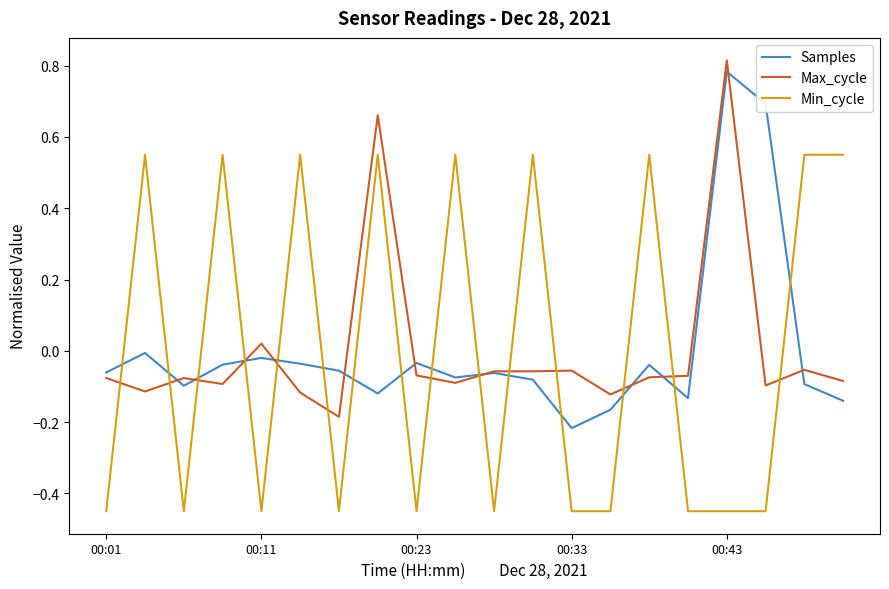

How many times do Min_cycle and Samples cross each other?

15